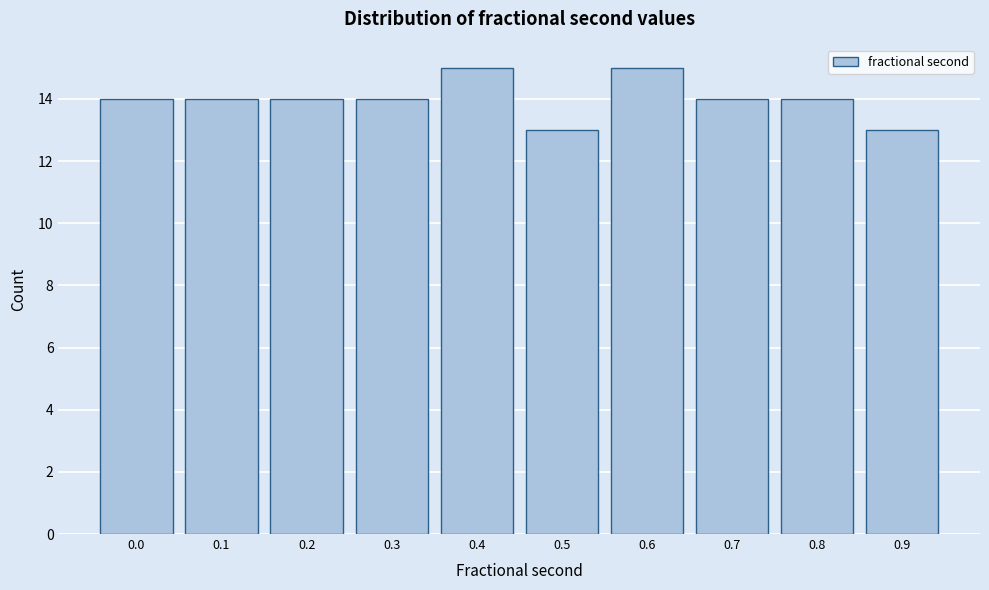

Reading left to right, transcribe all the data shown in this chart.

14	14	14	14	15	13	15	14	14	13